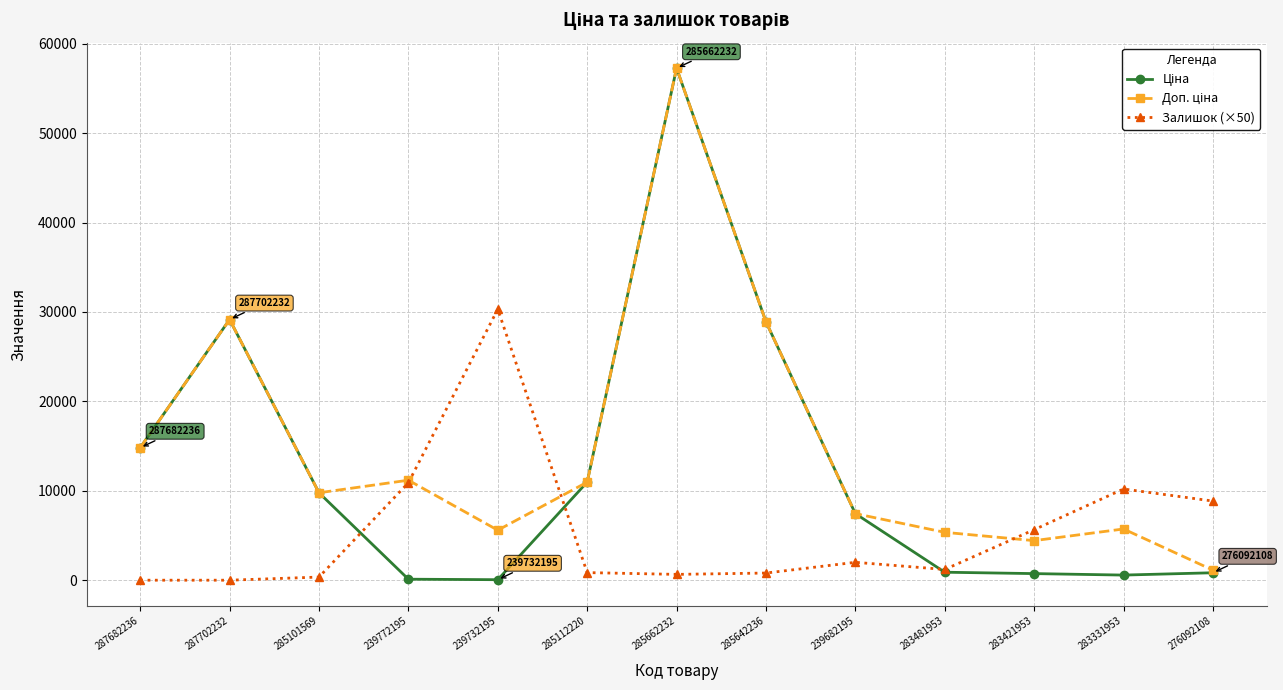

At which category does the chart reach its peak across all series?

285662232